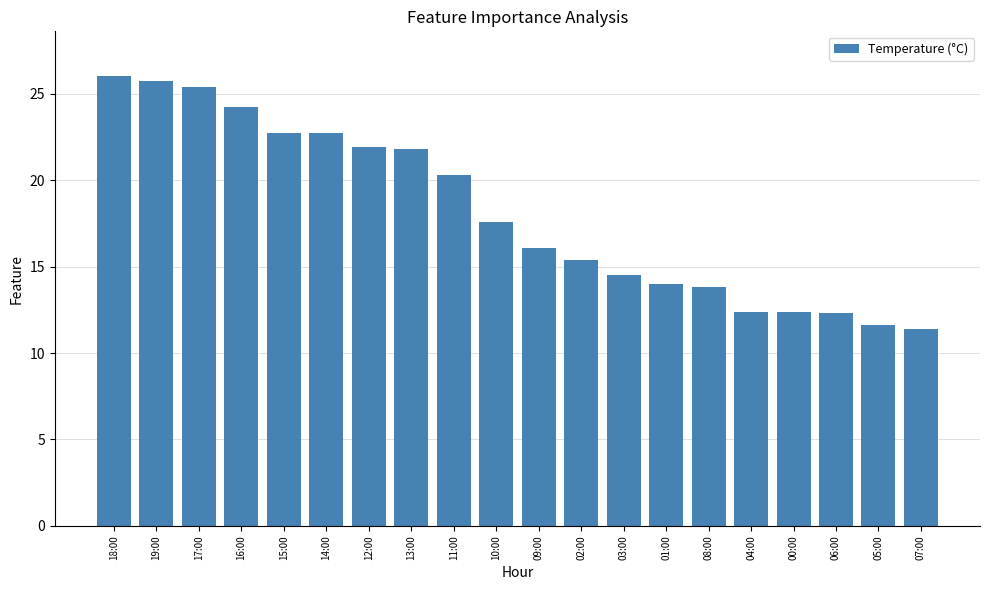

What is the difference between the maximum and second lowest values?

14.4